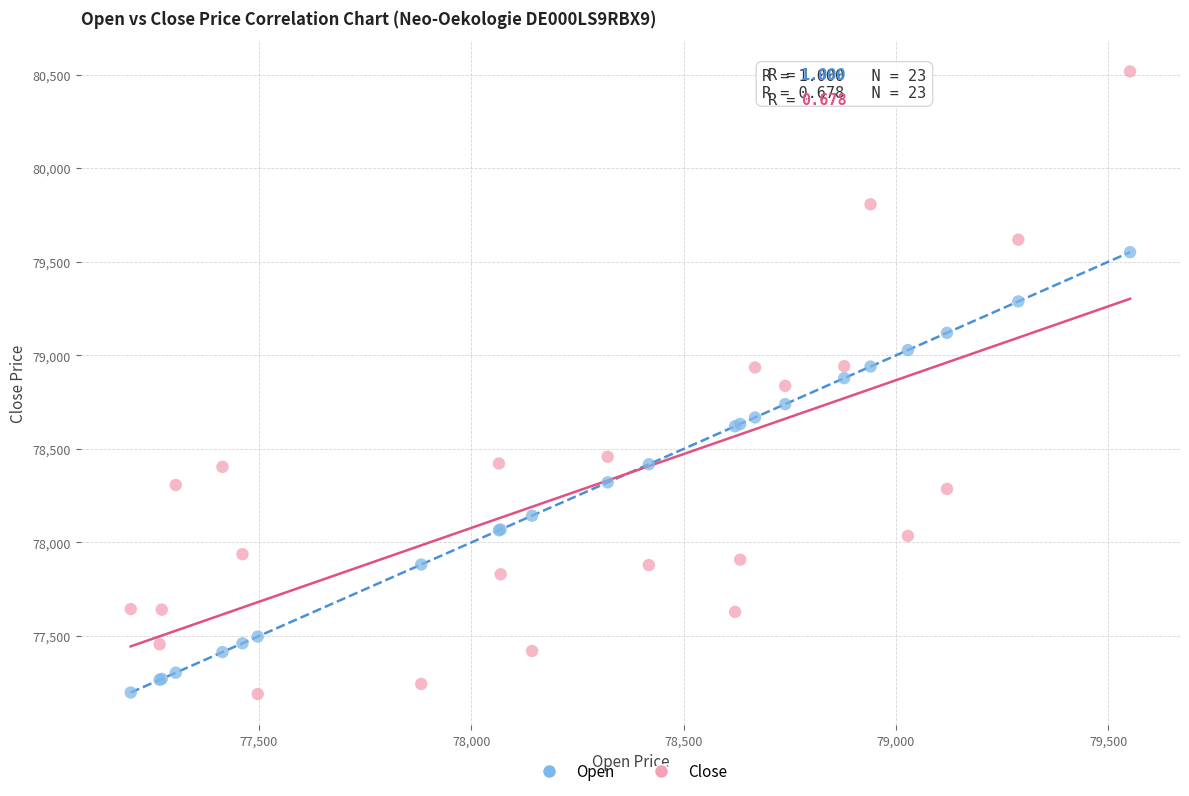

What is the X range (max minus min) for the scatter plot?

2353